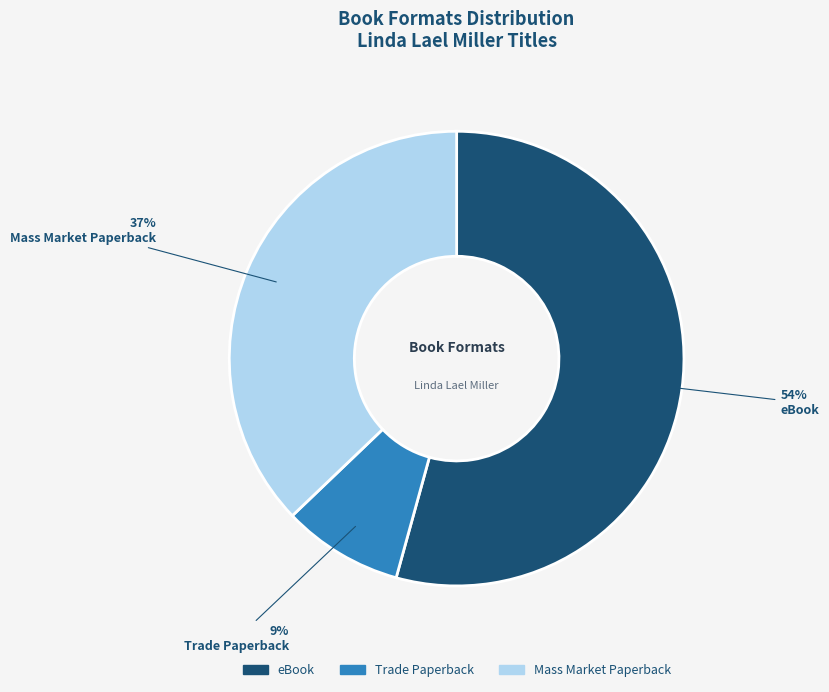

Combined, do Mass Market Paperback and Trade Paperback account for over 50%?

No